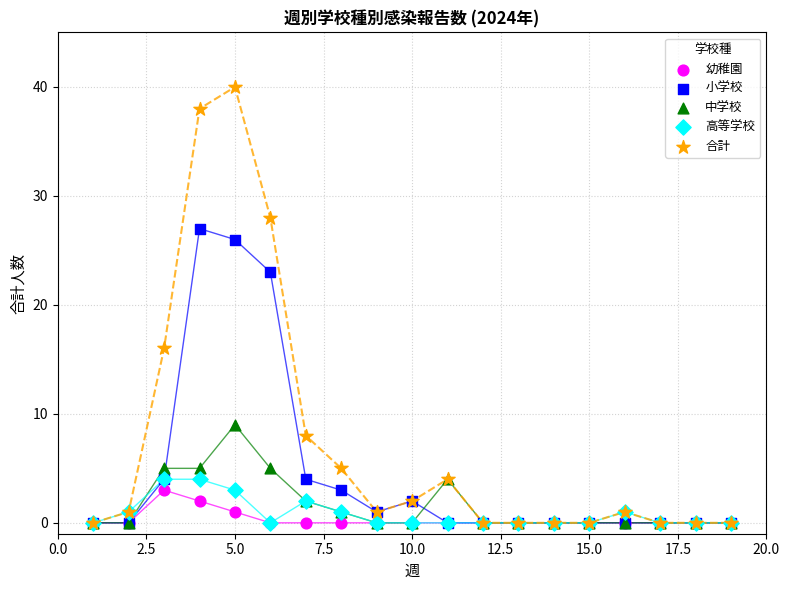

Across all series, what Y value is closest to 20?

23